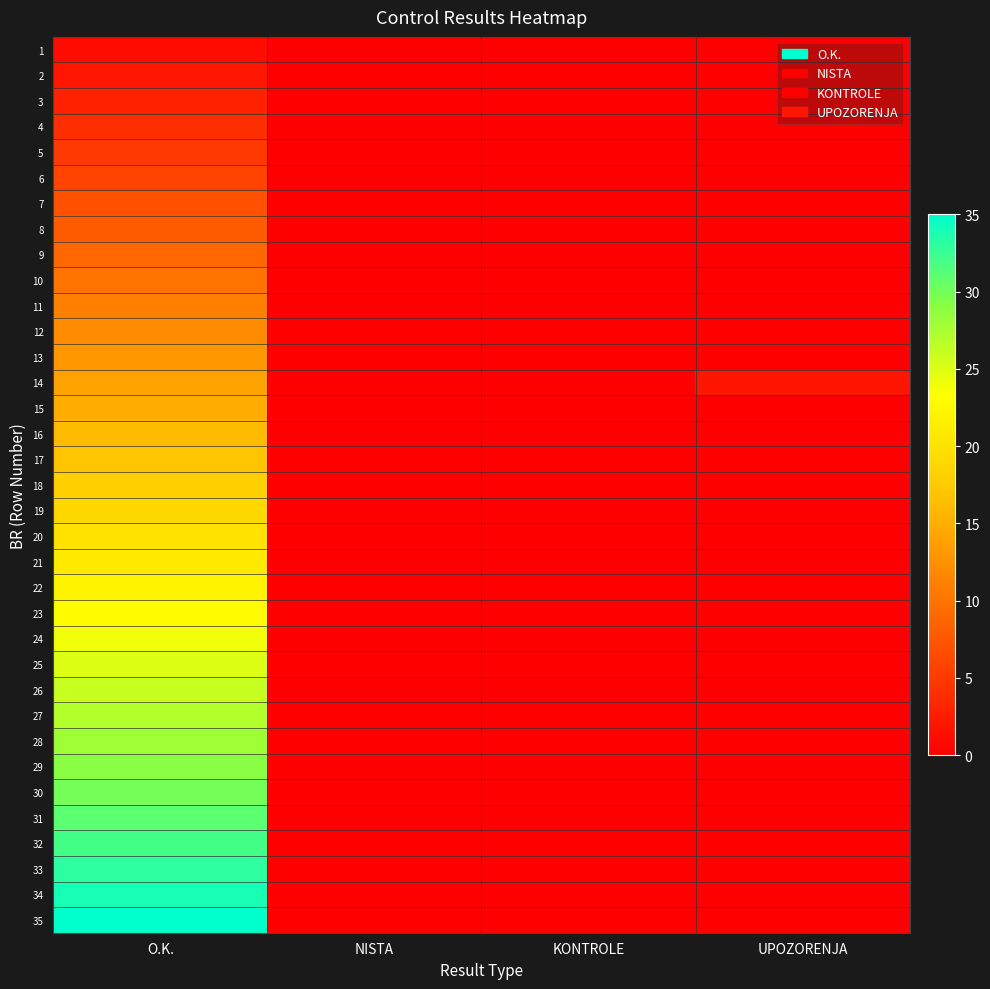

Rank the series by their maximum value, from lowest to highest.

1, 2, 3, 4, 5, 6, 7, 8, 9, 10, 11, 12, 13, 14, 15, 16, 17, 18, 19, 20, 21, 22, 23, 24, 25, 26, 27, 28, 29, 30, 31, 32, 33, 34, 35